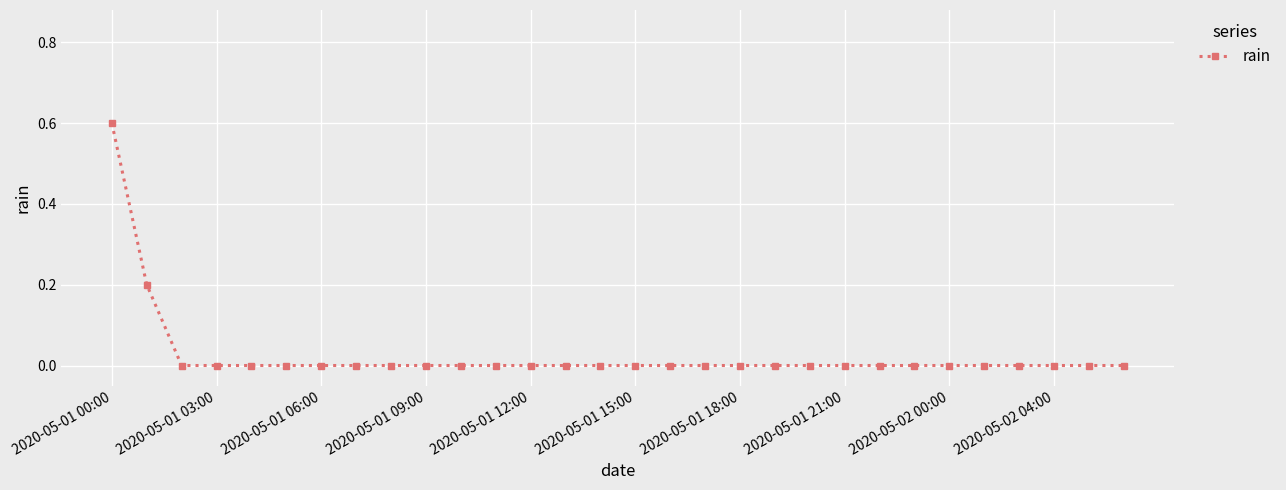

What is the difference between the maximum and minimum values?

0.6